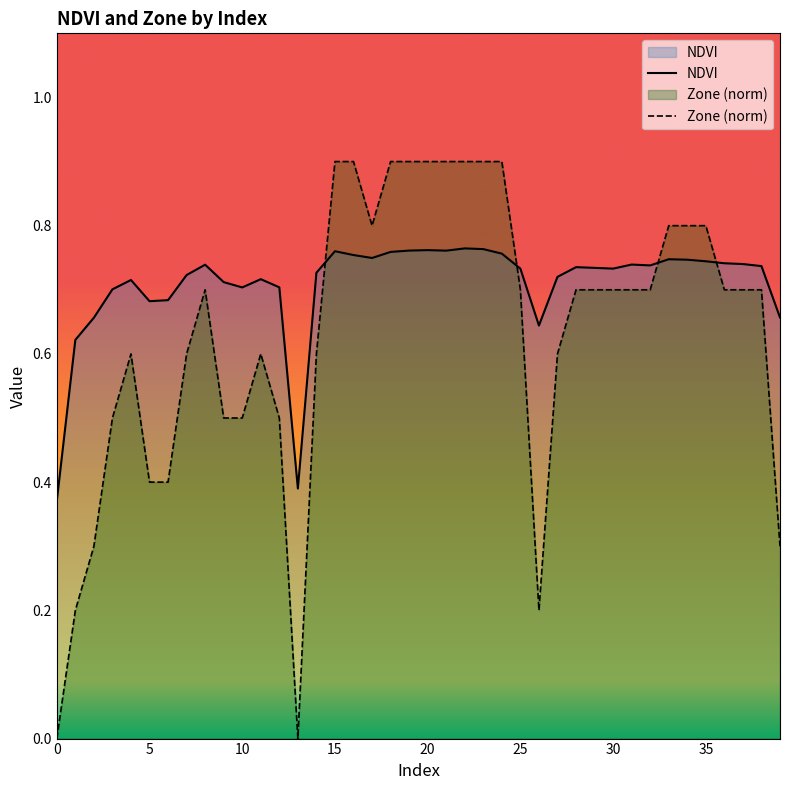

At which category does the chart reach its peak across all series?

15